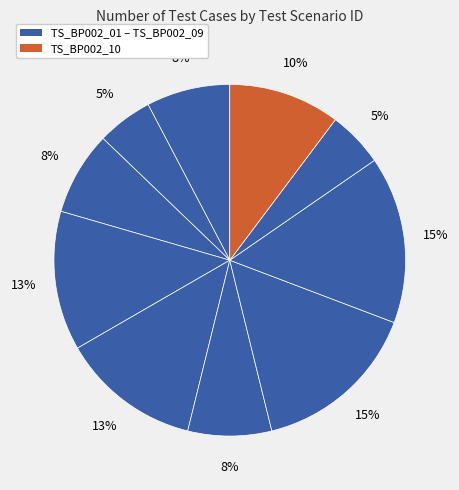

How many slices are in this pie chart?

10